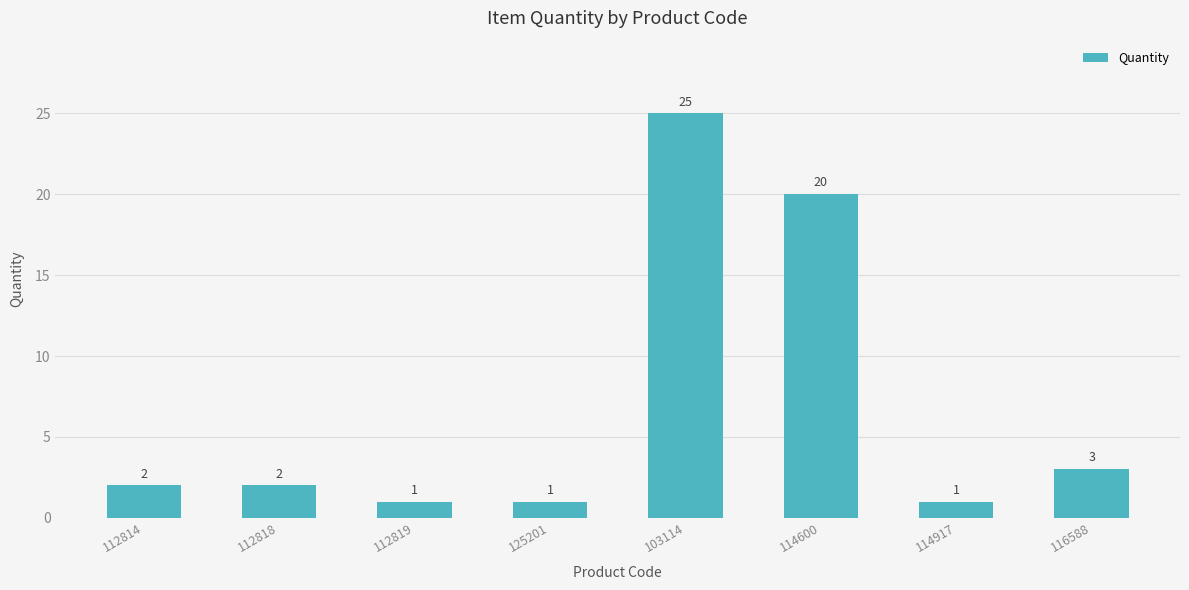

What is the change in value from 125201 to 114600?

+19